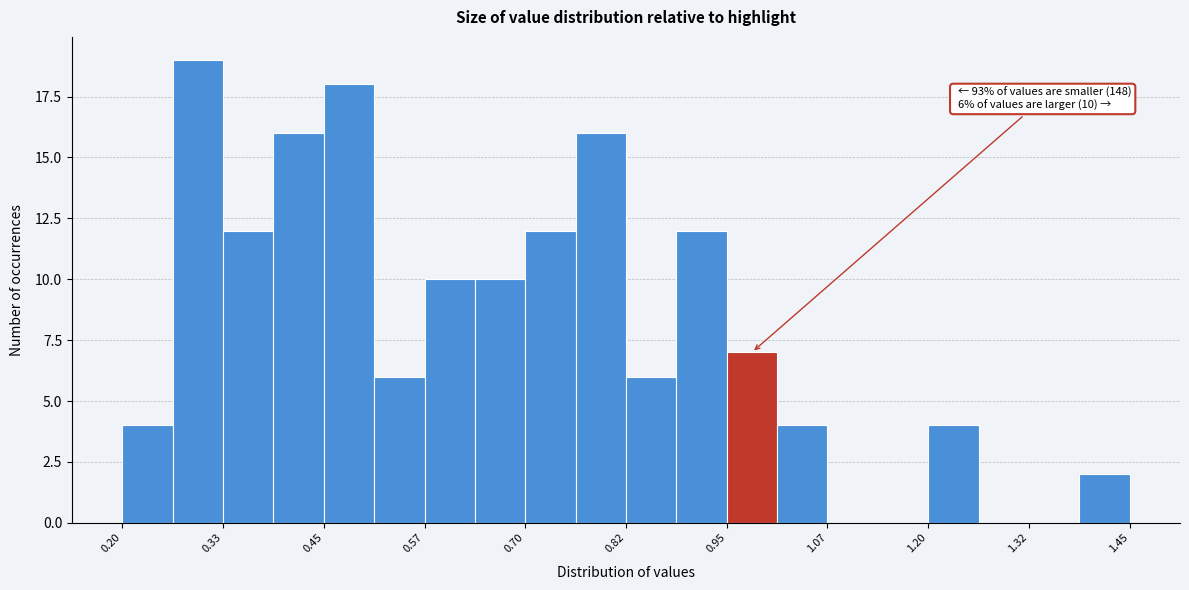

Around what value on the x-axis is the tallest bar? Give the approximate position of its centre, as read against the axis.

0.30